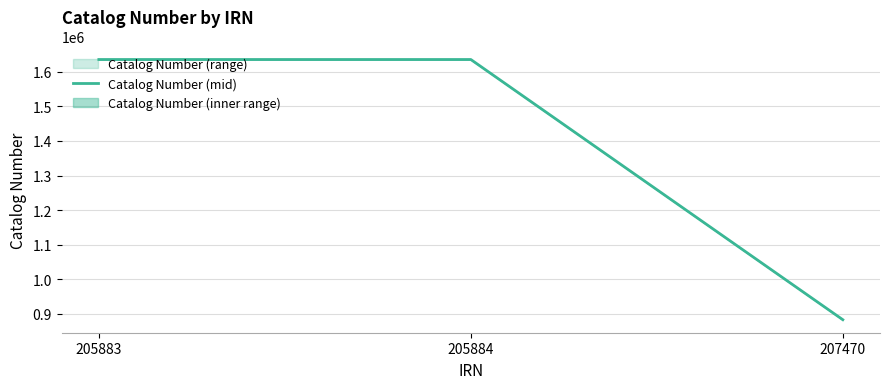

Reading right to left, transcribe all the data shown in this chart.

883099	1635584	1635582